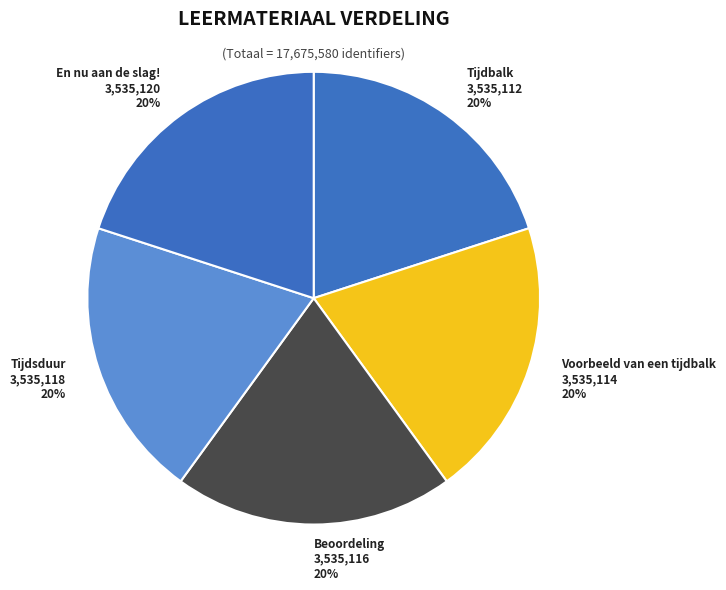

Is the sum of Beoordeling and Tijdsduur greater than half?

No